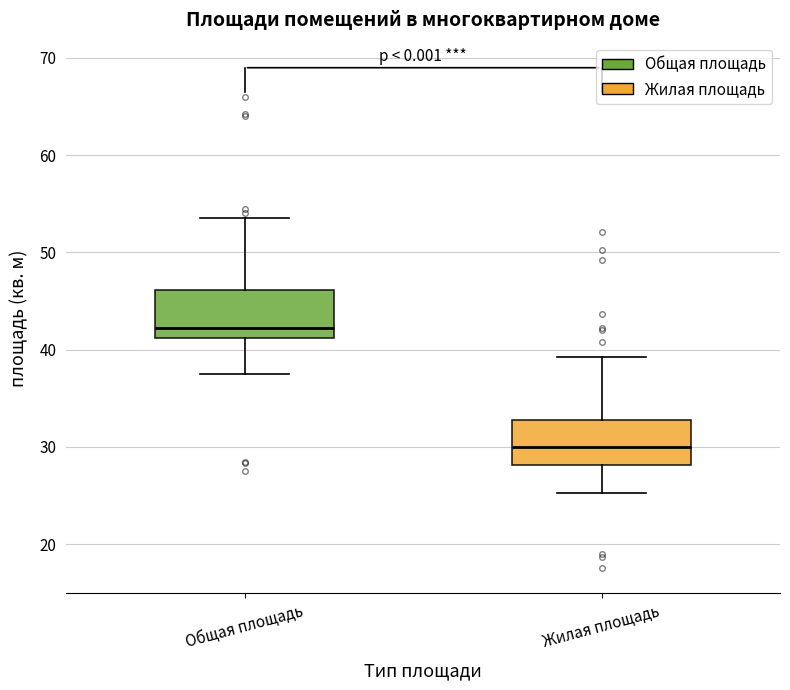

Which box has the lowest median line?

Жилая площадь